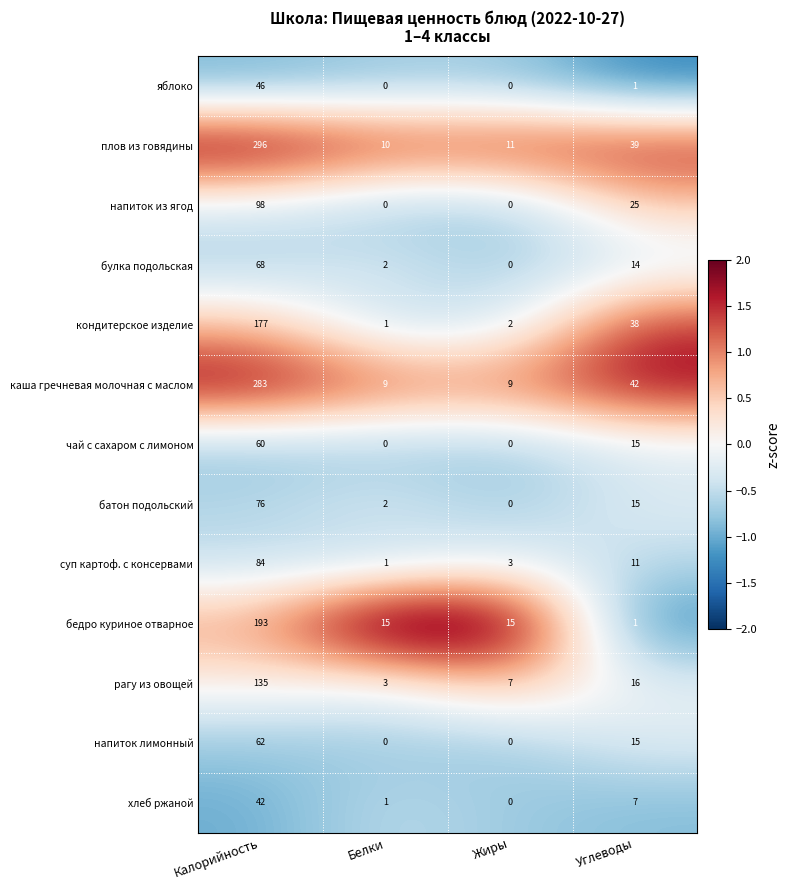

Count the number of categories in the chart.

4